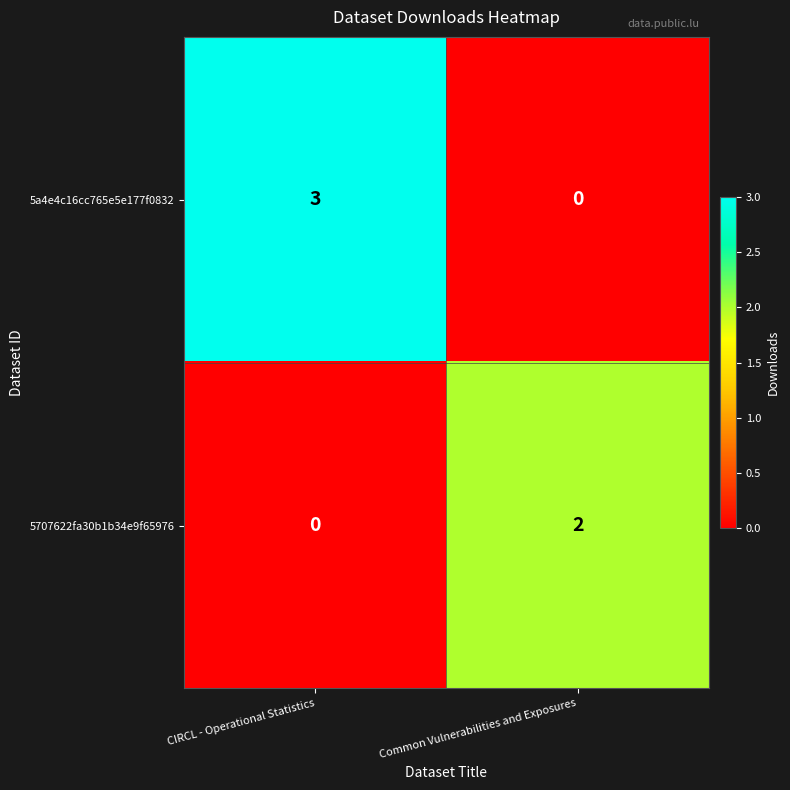

Which series has the largest range (max minus min)?

5a4e4c16cc765e5e177f0832